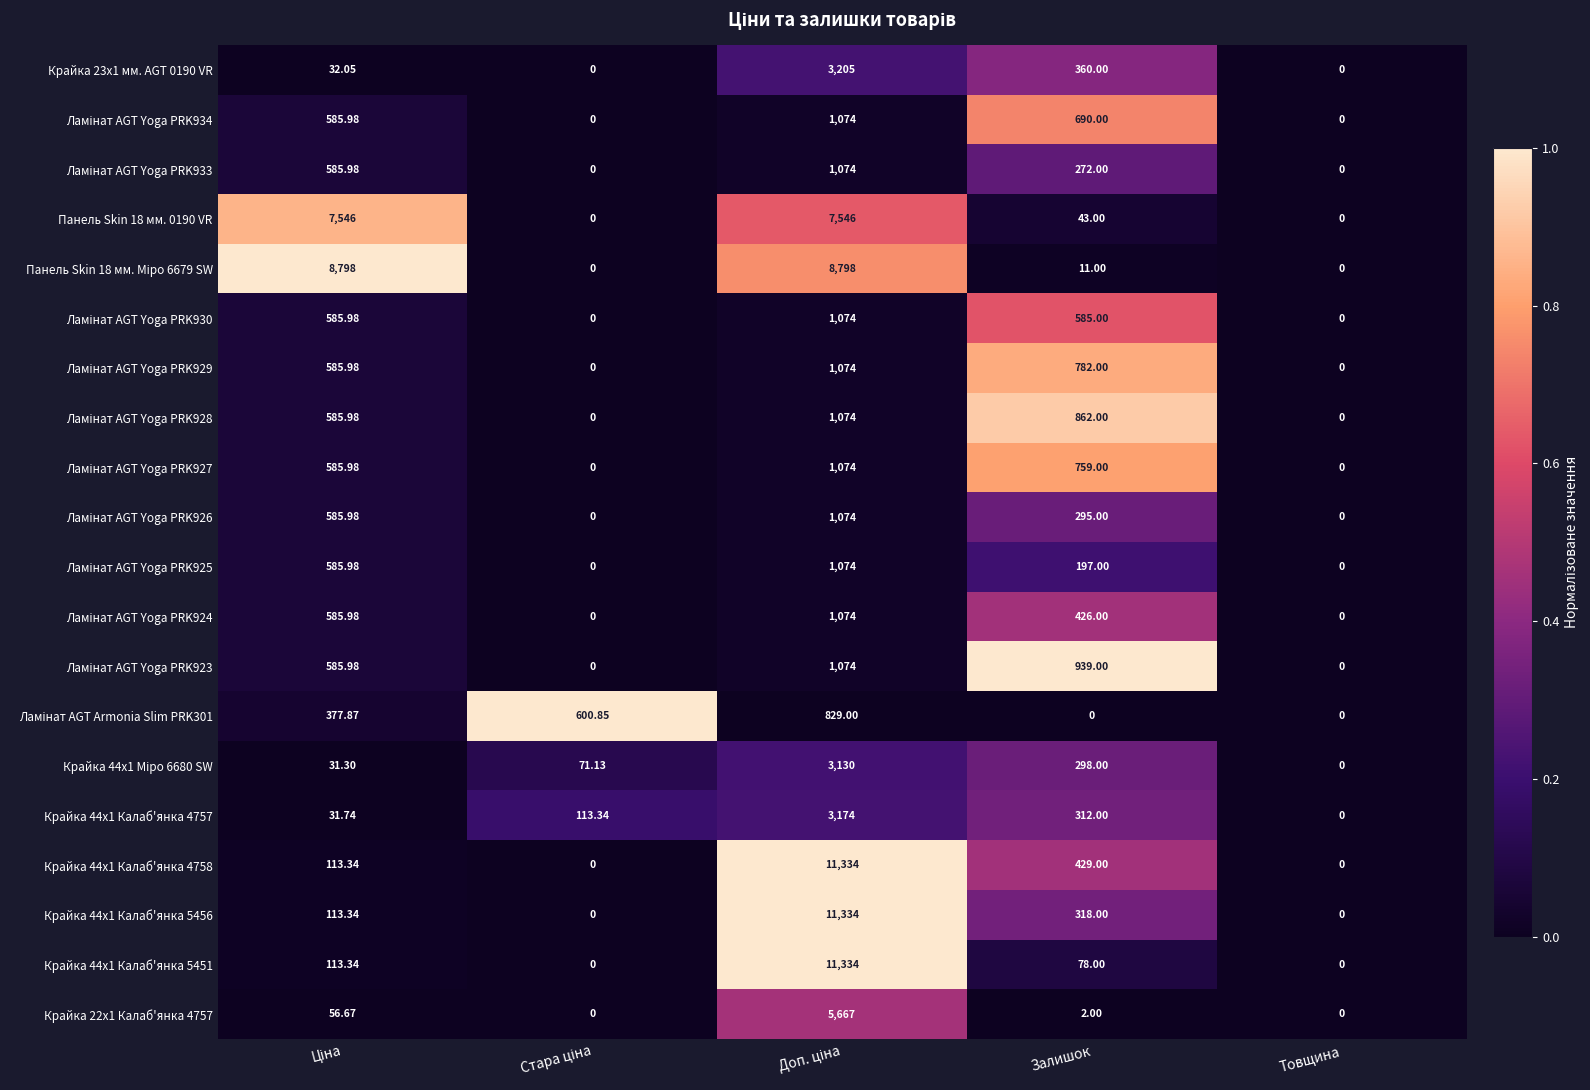

How many positive values does the Панель Skin 18 мм. 0190 VR series have?

3